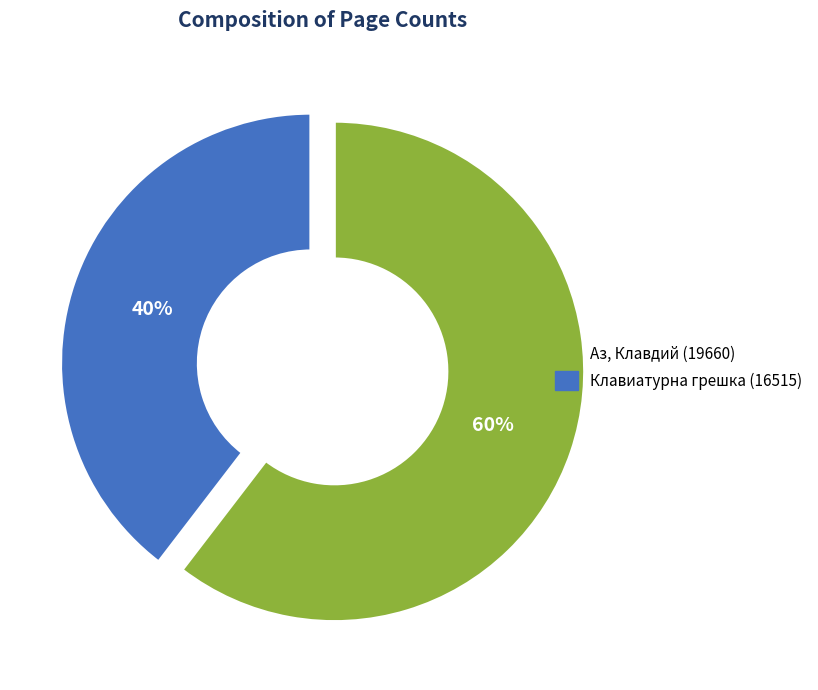

Does any single category account for the majority?

Yes